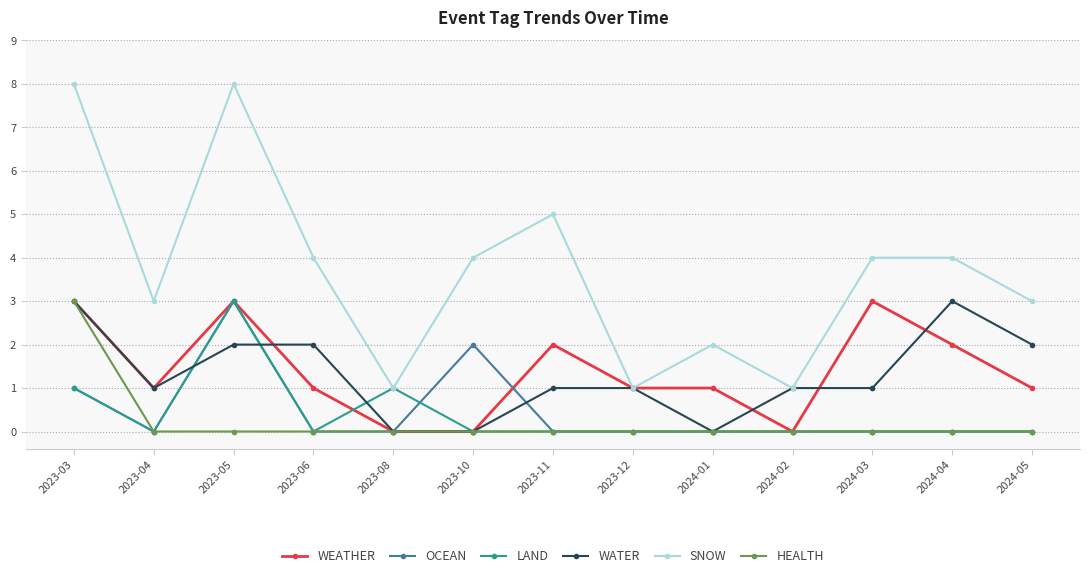

What is the maximum value for OCEAN?

3